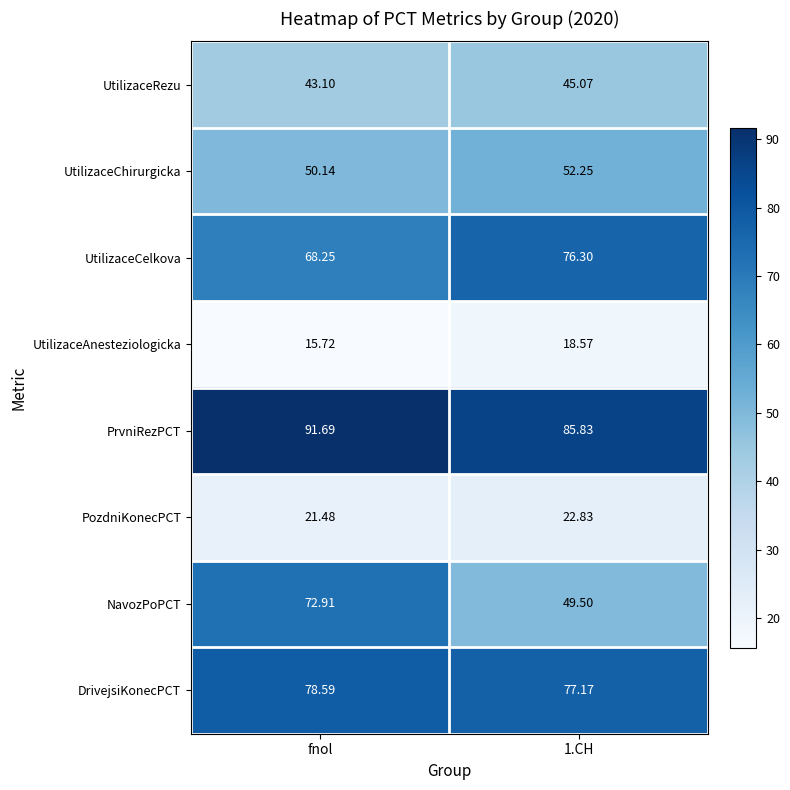

What is the spread (max minus min) of values at 1.CH?

67.3